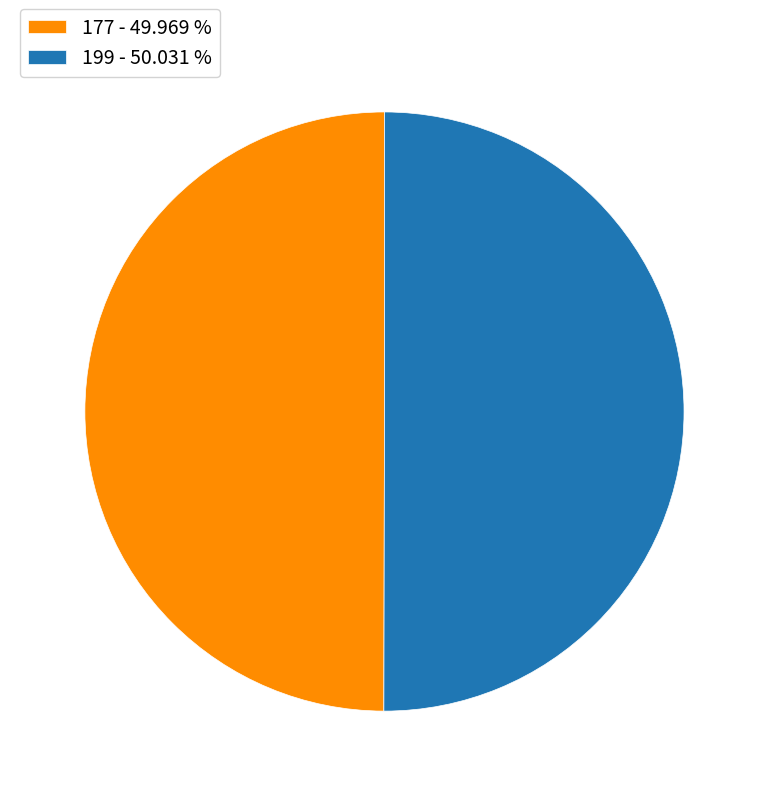

Do 199 - 50.031 % and 177 - 49.969 % together represent more than half of the pie?

Yes